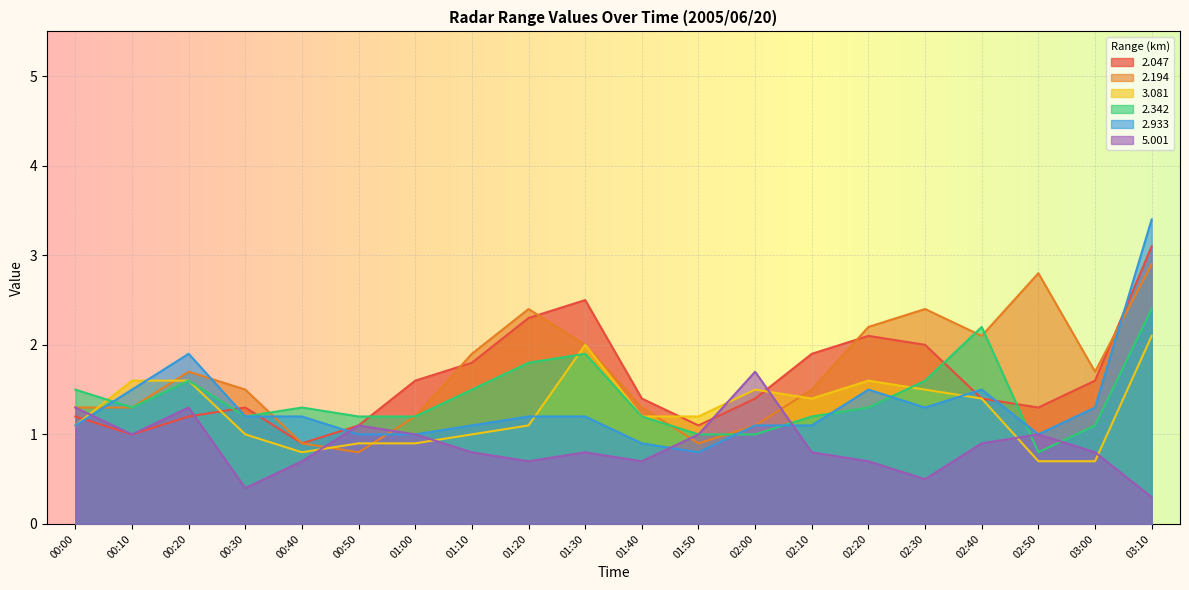

What is the label of the 4th point from the left?

00:30